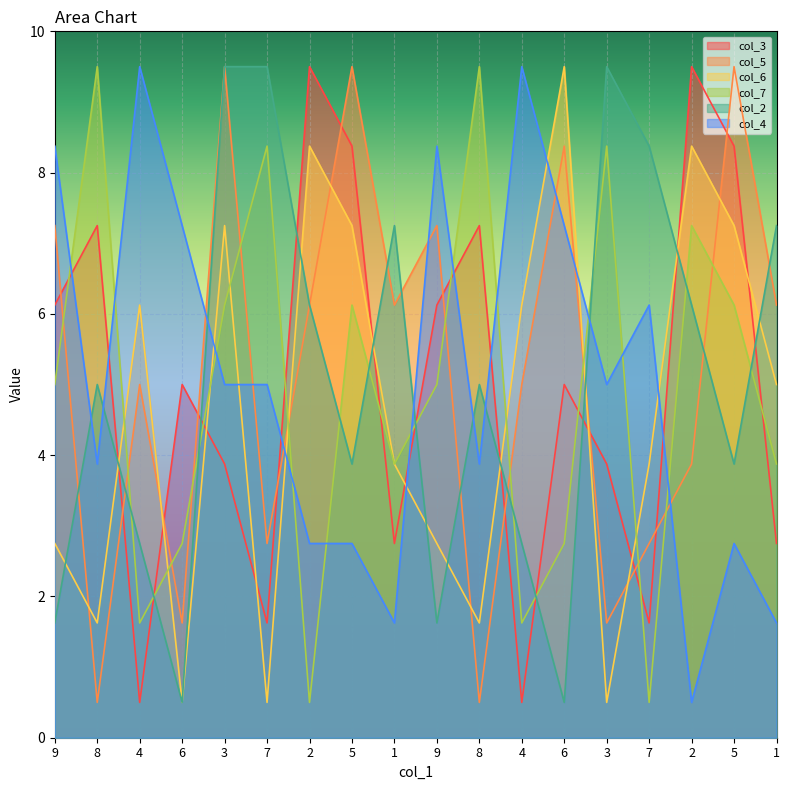

What is the difference between the maximum and second lowest values in the col_6 series?

9.0